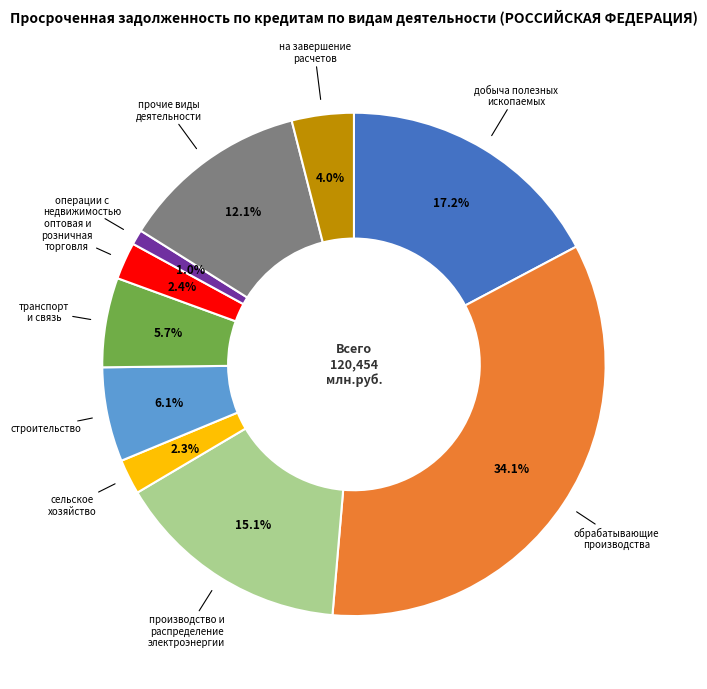

Is there any slice that represents more than half of the pie?

No